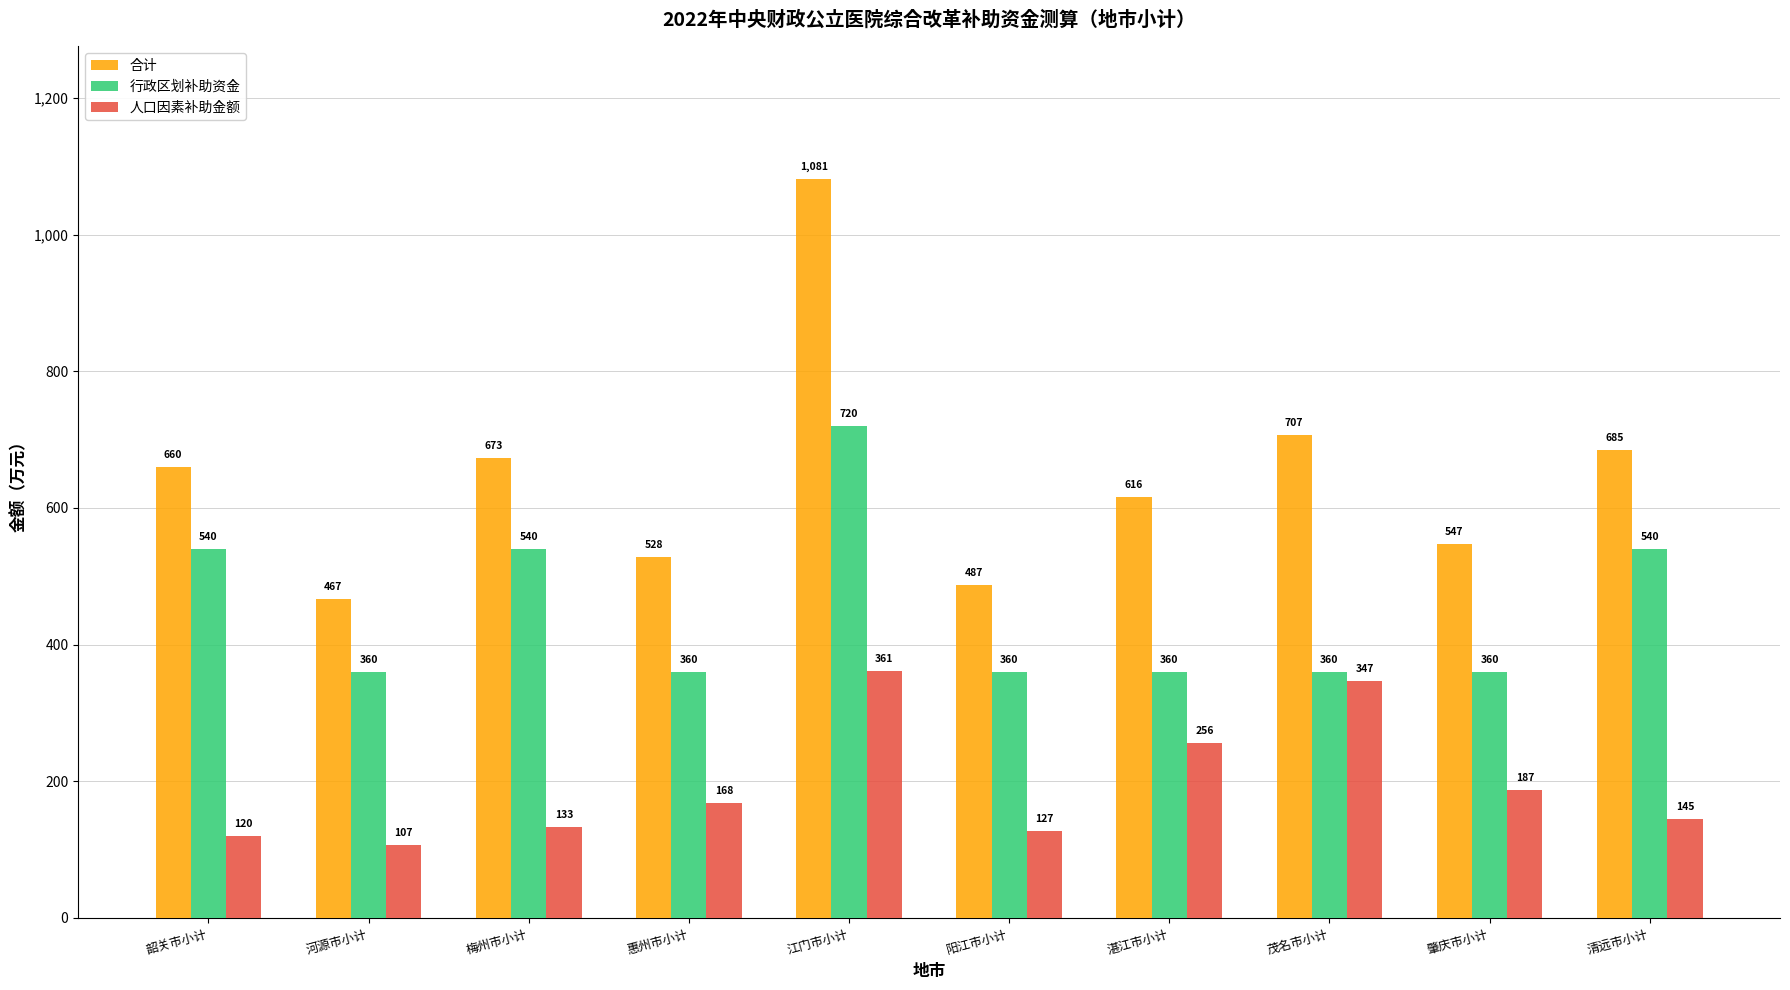

Are the bars horizontal?

No